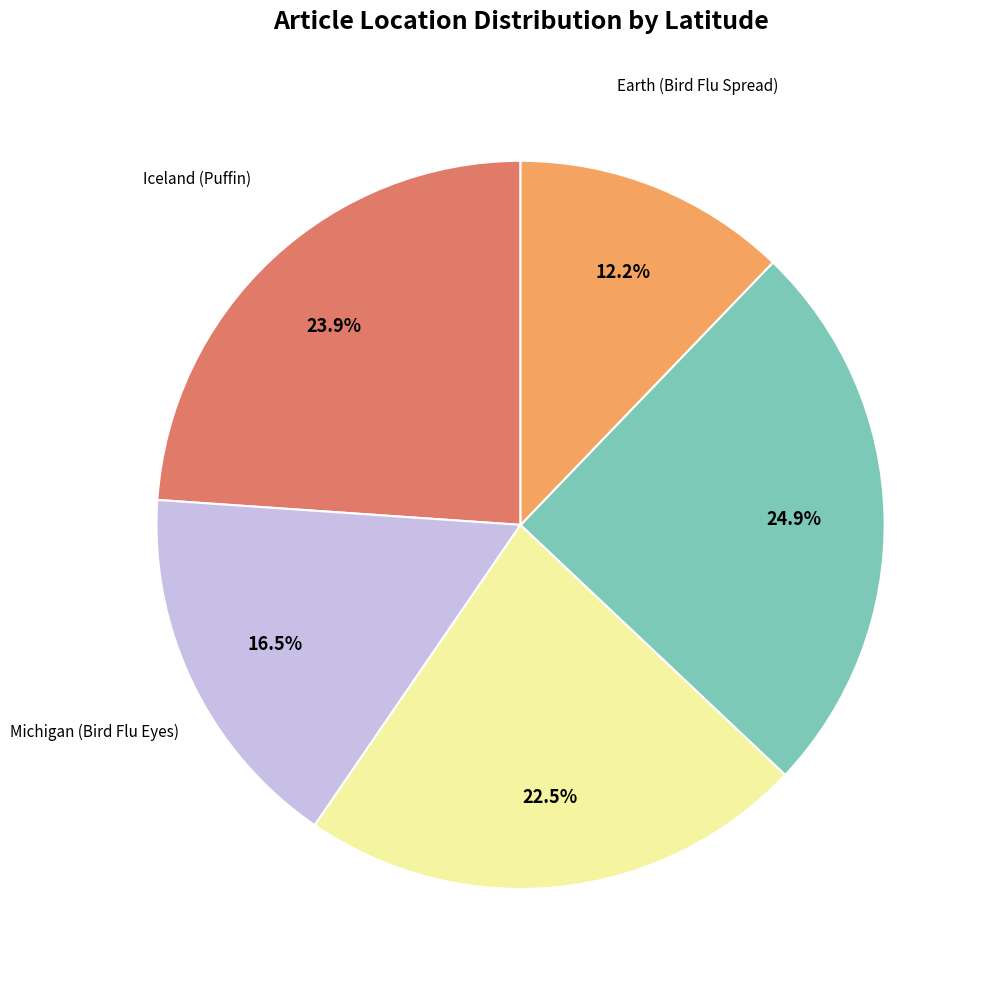

Is there any slice that represents more than half of the pie?

No